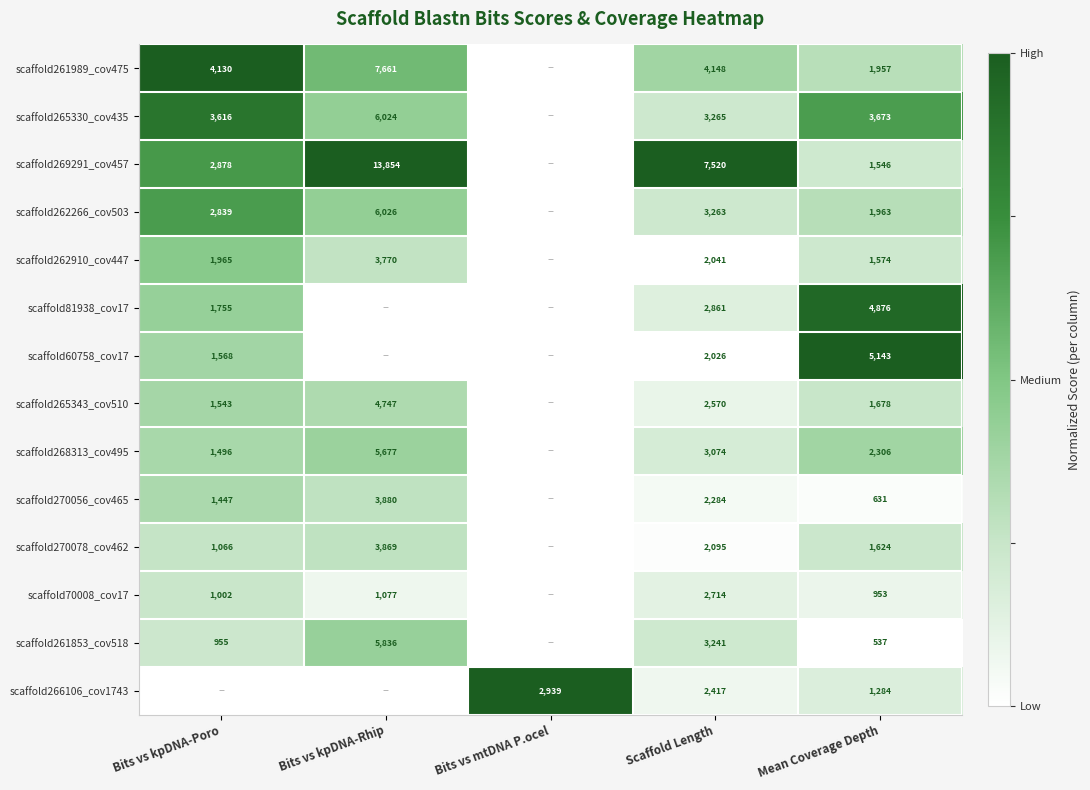

At how many categories does at least one series exceed 0?

5